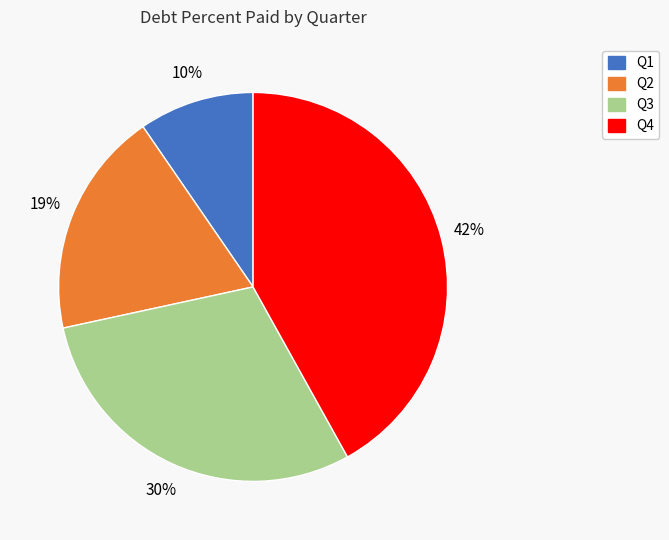

Does any single category account for the majority?

No